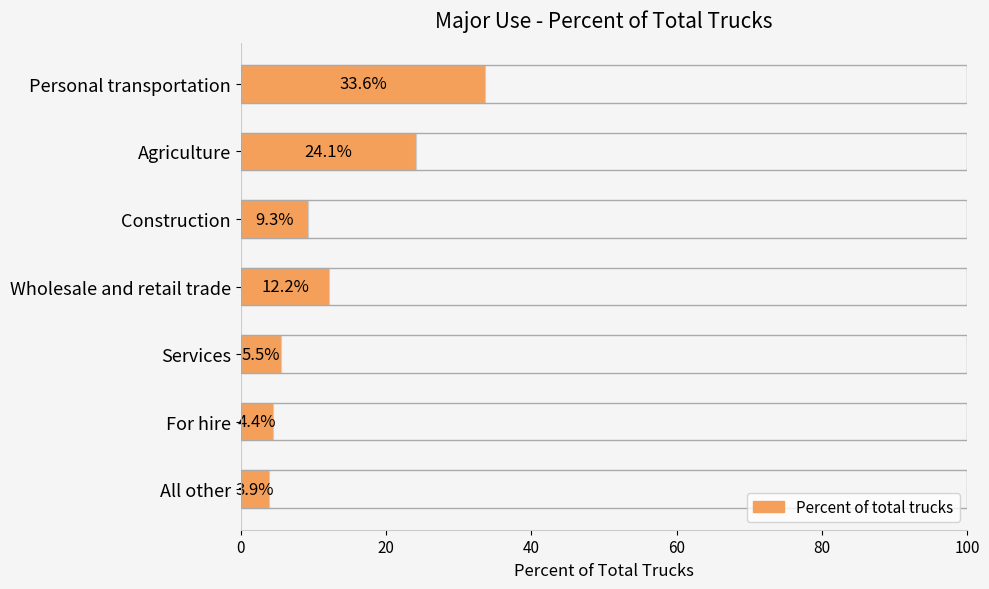

How many distinct data groups are displayed?

1